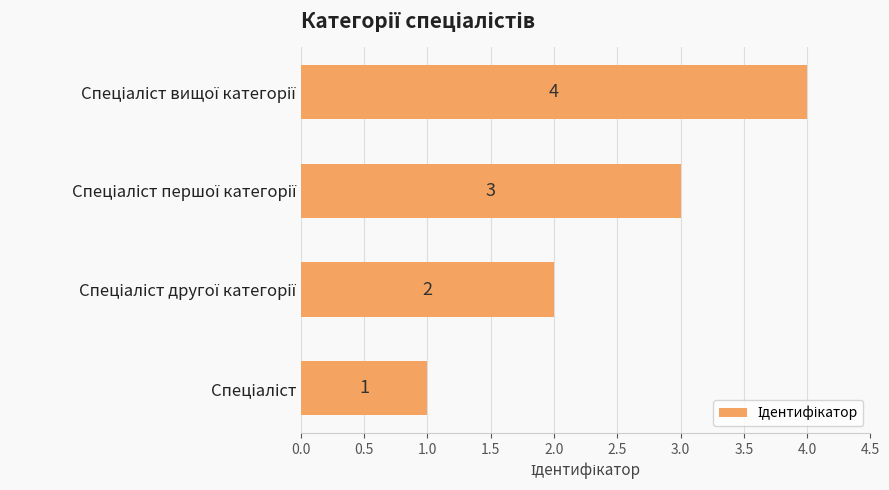

What is the sum of all values?

10